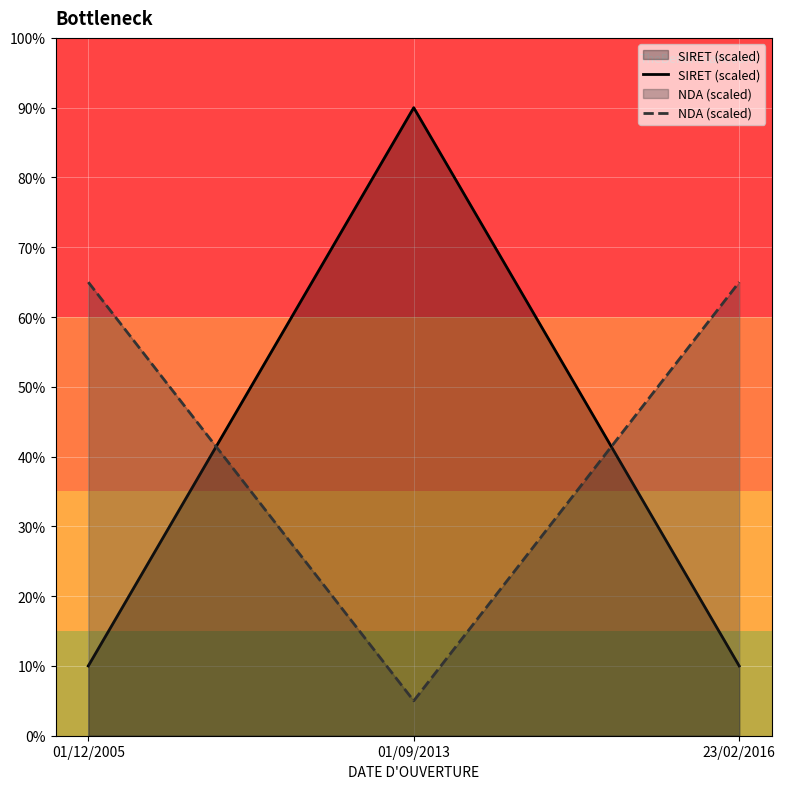

At which category is the sum across all series the highest?

01/09/2013